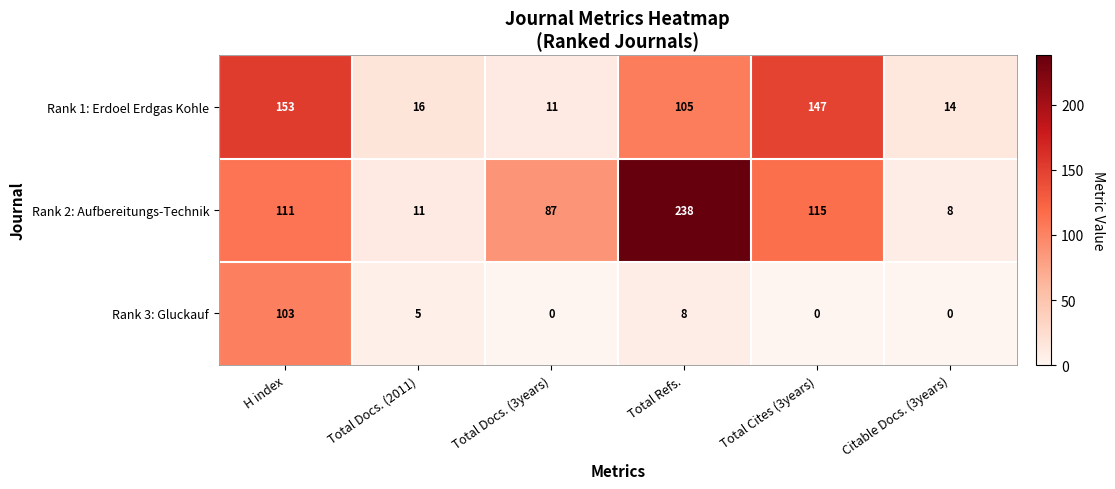

How many distinct data groups are displayed?

3